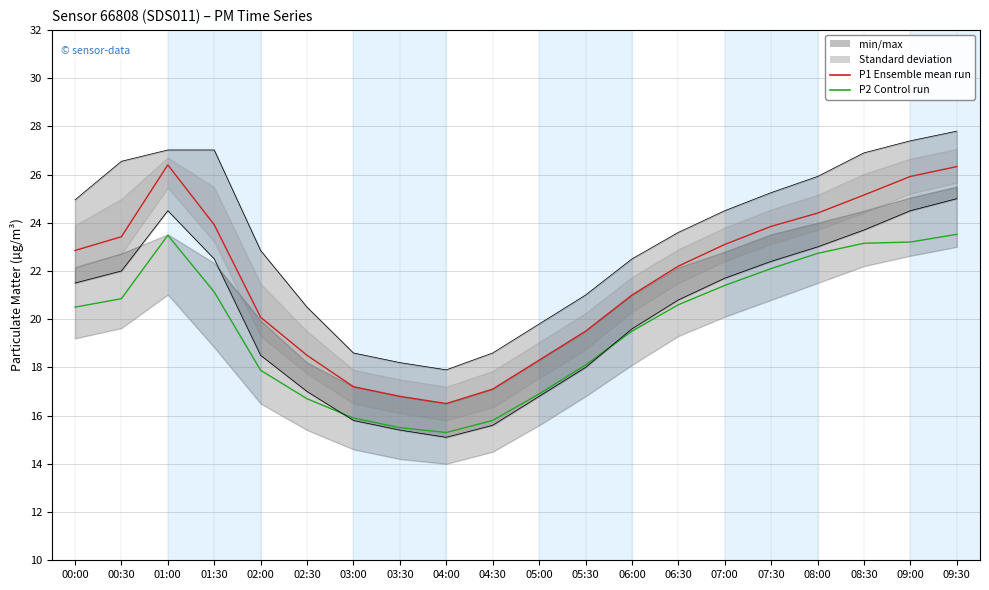

The P2 (Control run) series shows 21.4 at 07:00. True or false?

True